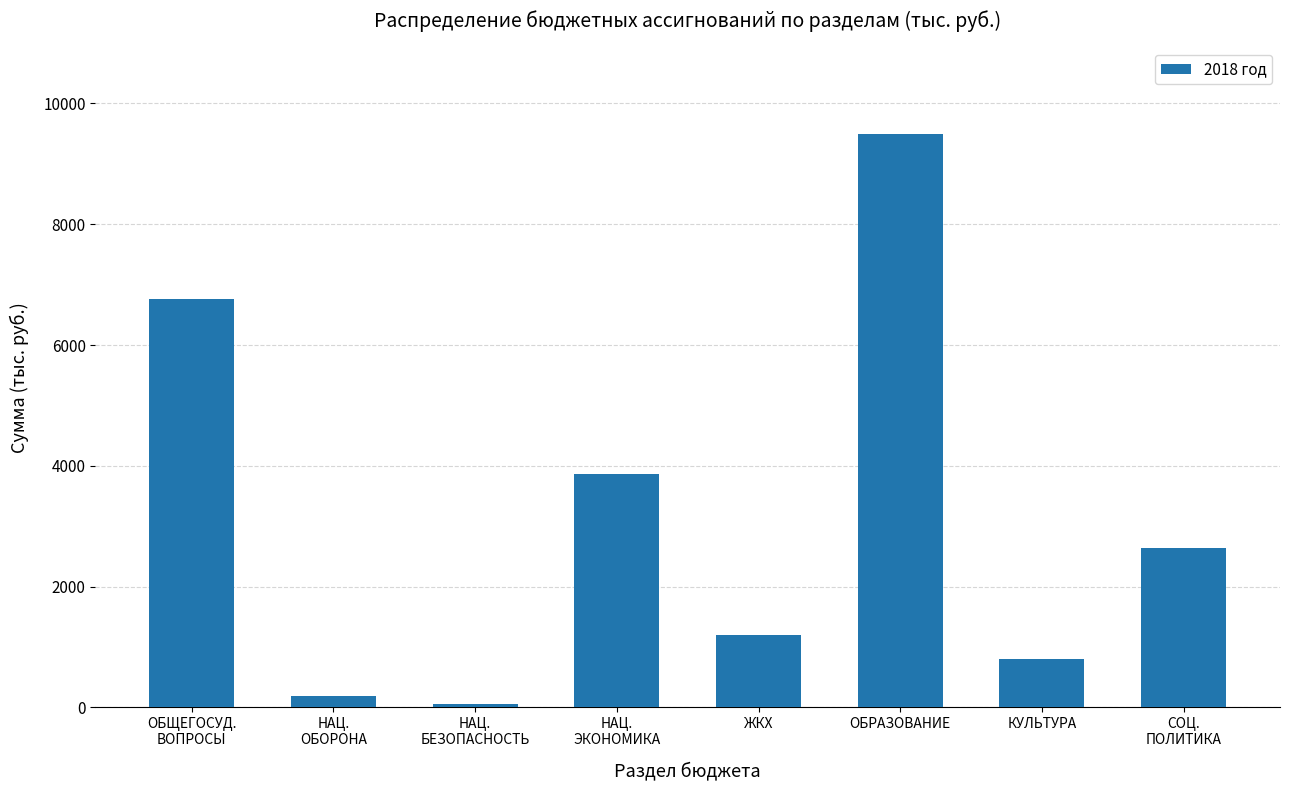

Reading left to right, extract all data points from this chart.

6759.5	192.7	49.1	3858.5	1200.0	9500.0	800.0	2641.5